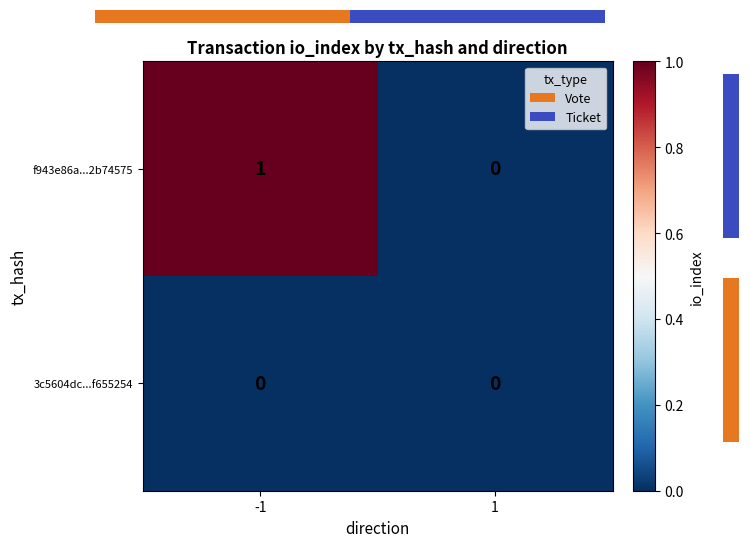

What is the sum of the f943e86a...2b74575 values at 1 and -1?

1